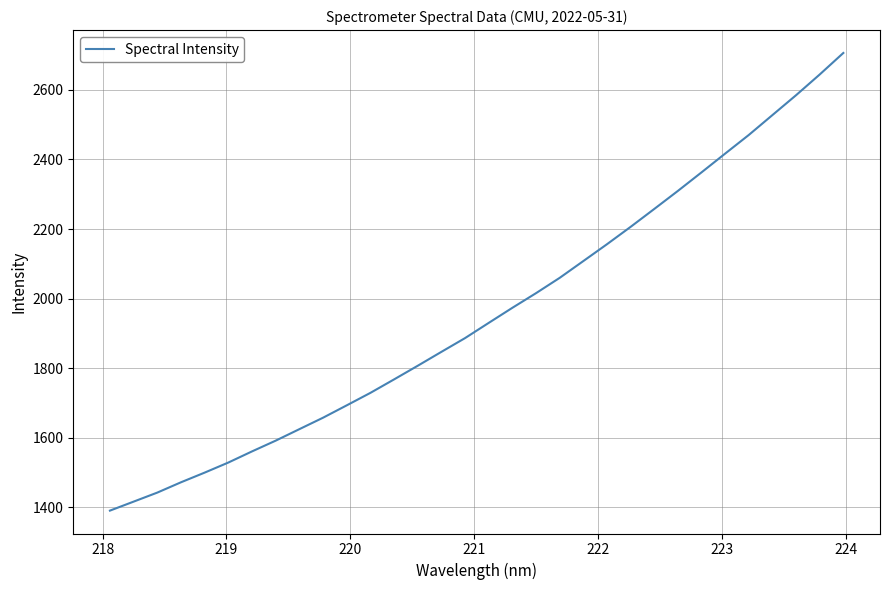

What is the maximum value shown in the chart?

2706.1